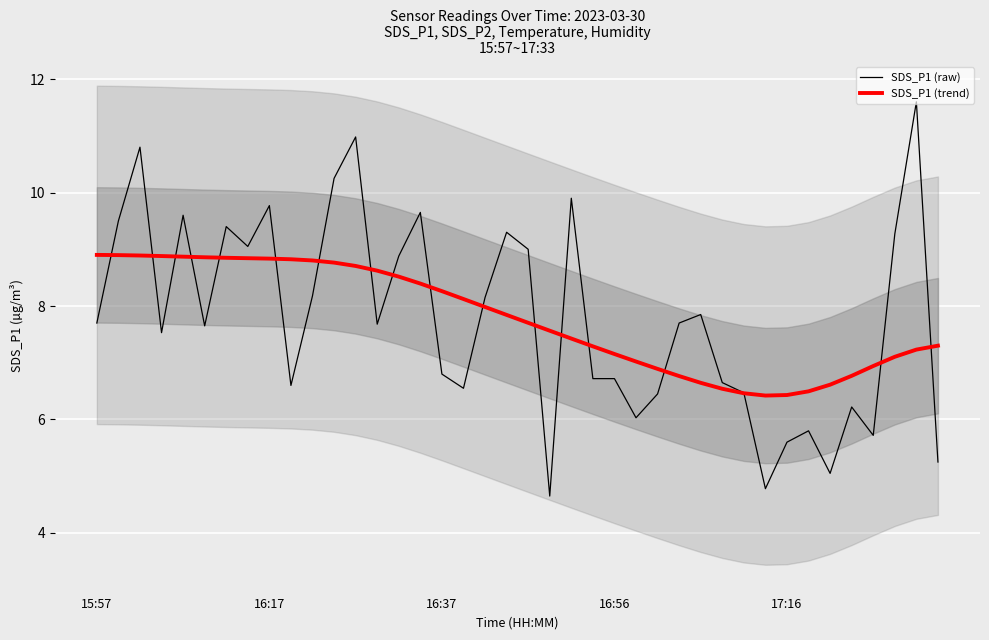

Which series changed the most between 18 and 27?

SDS_P1 (trend)